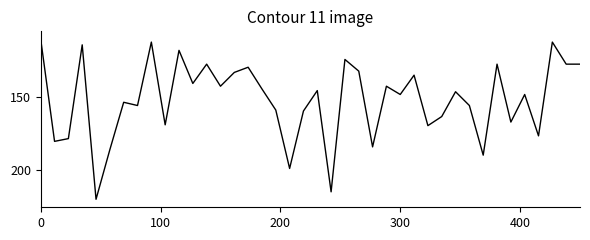

What is the minimum value shown in the chart?

110.0